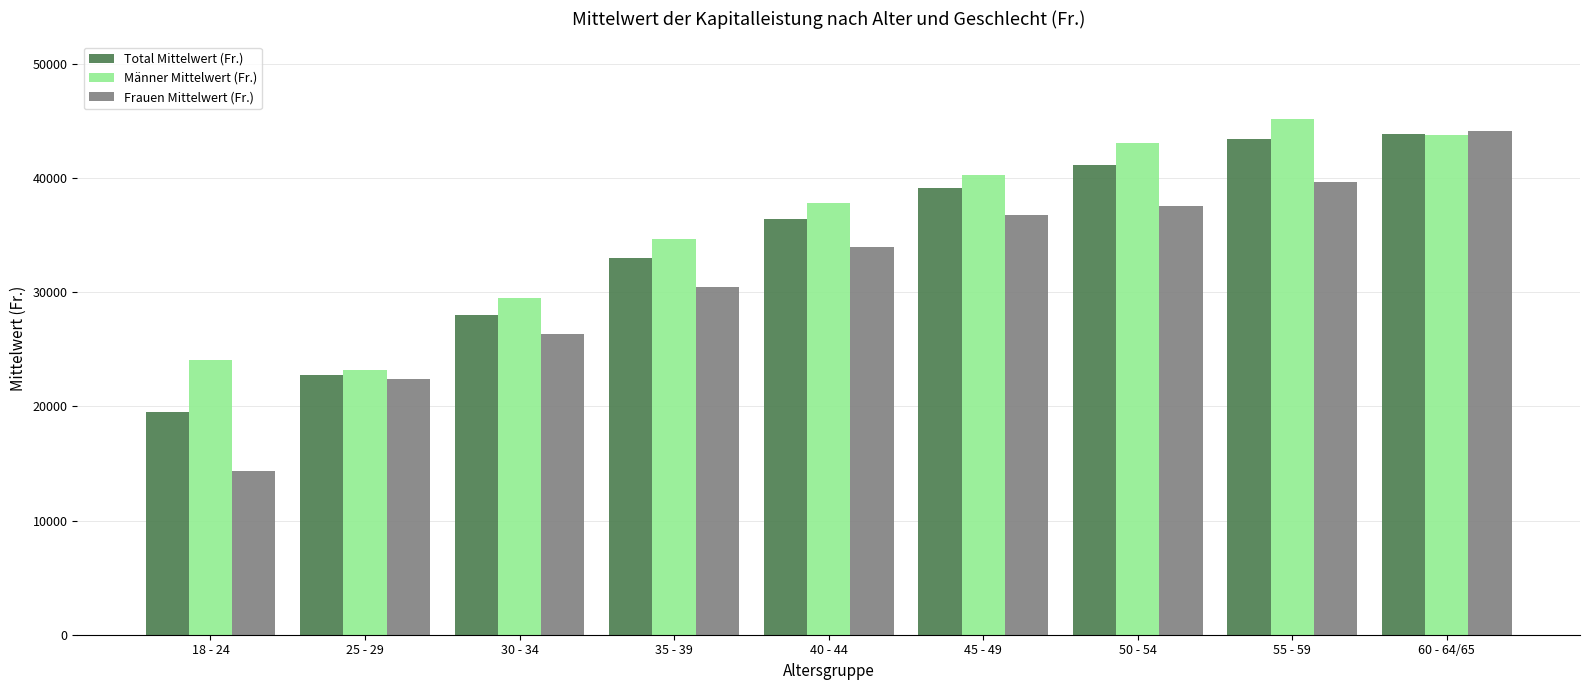

What value does the Frauen Mittelwert (Fr.) series have at 40 - 44?

33924.8